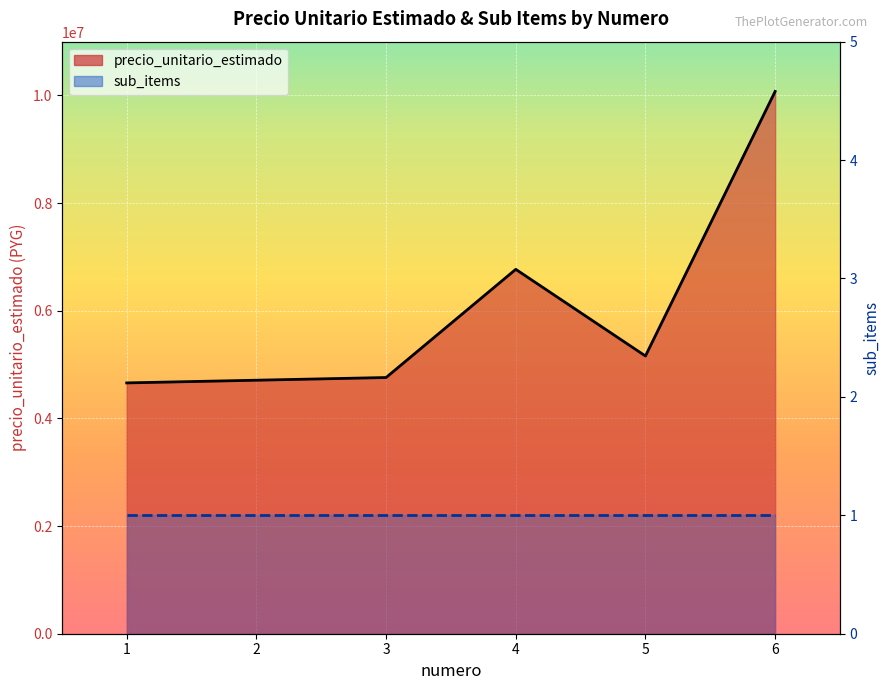

Is the value of precio_unitario_estimado (line) at 2 greater than the value of sub_items (line) at 5?

Yes